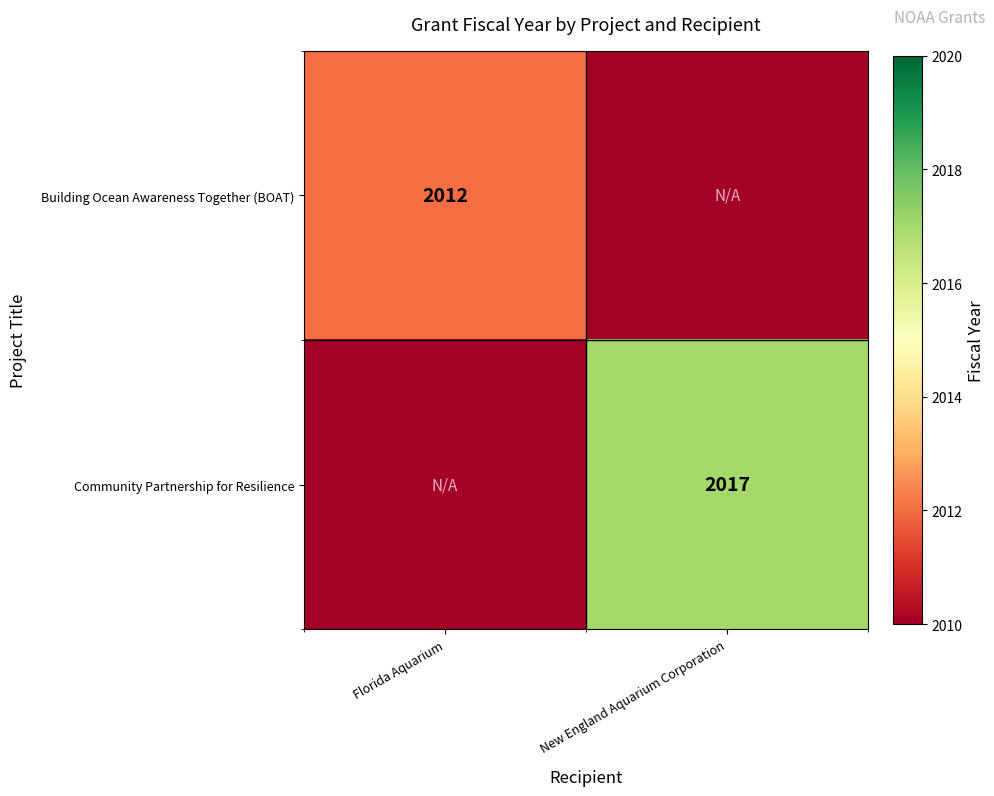

The Community Partnership for Resilience series shows 2017 at New England Aquarium Corporation. True or false?

True